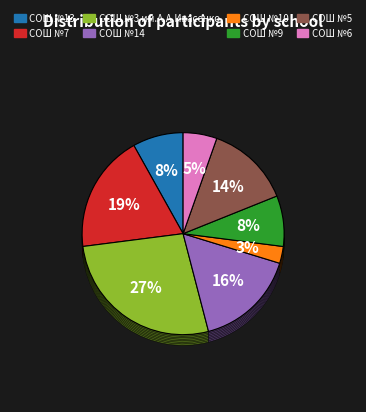

Is it true that СОШ №7 is 19% of the pie?

True